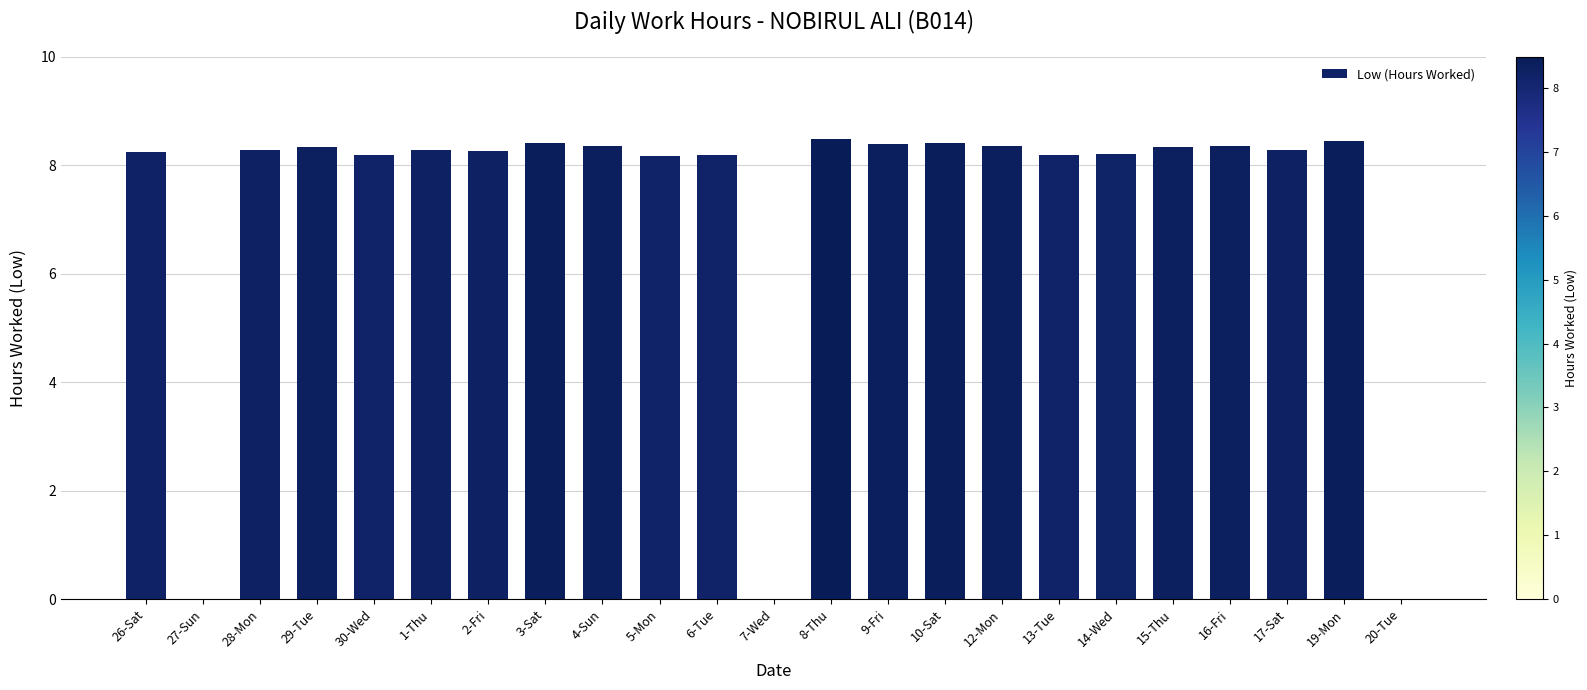

Approximately how many times larger is the value at 16-Fri compared to 19-Mon?

1.0